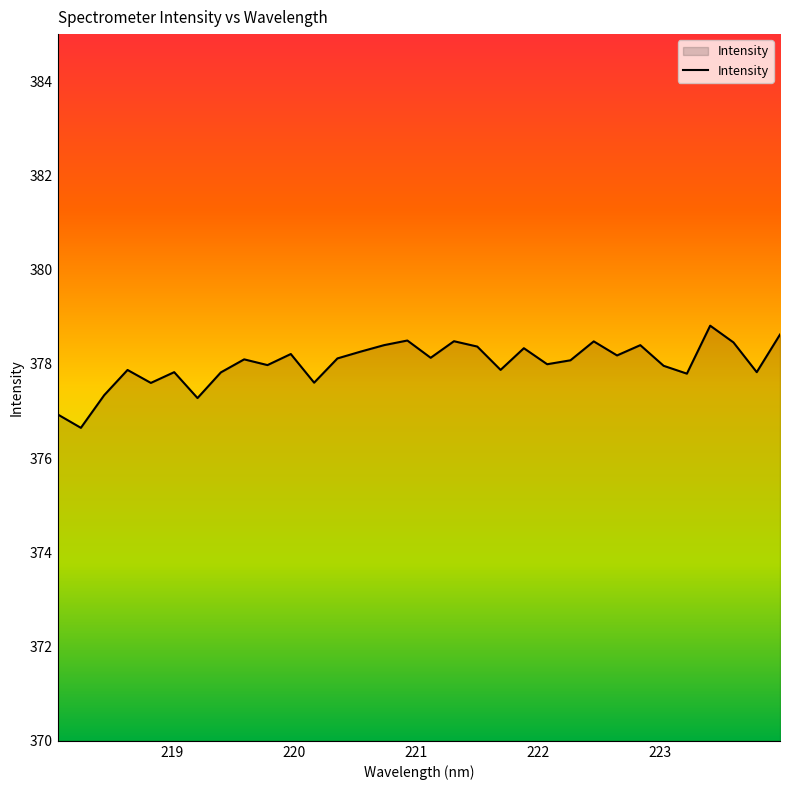

How many distinct data groups are displayed?

1